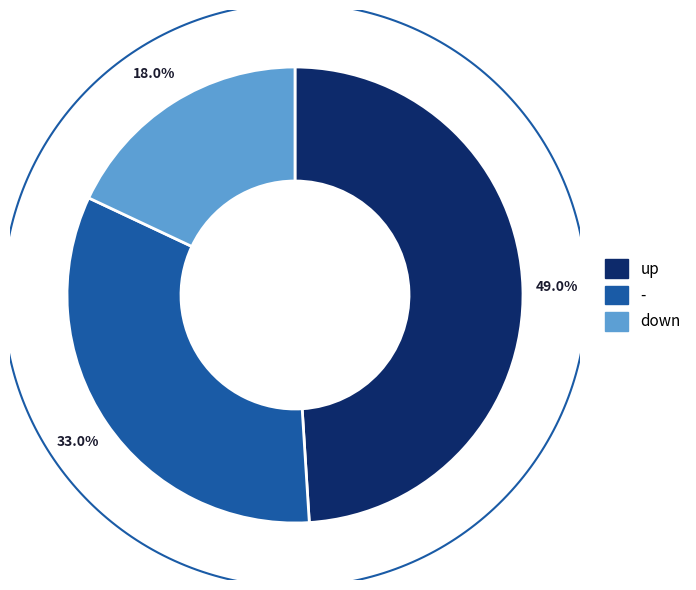

Is it true that down is 18% of the pie?

True